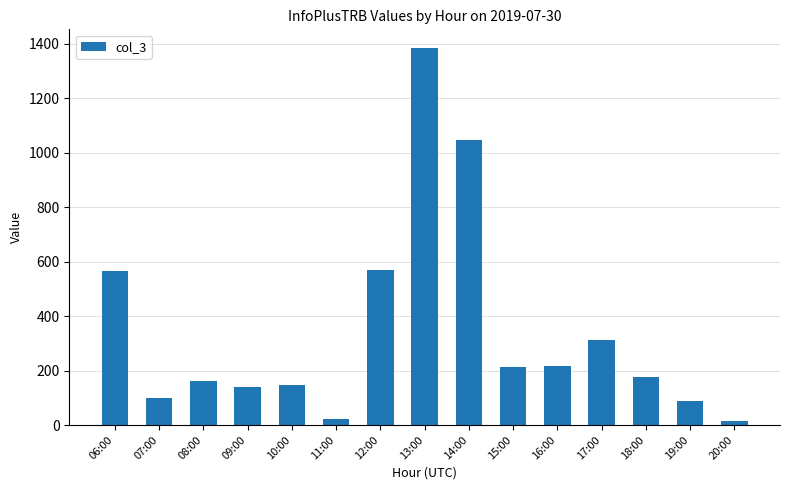

At which label is the value closest to 699?

12:00